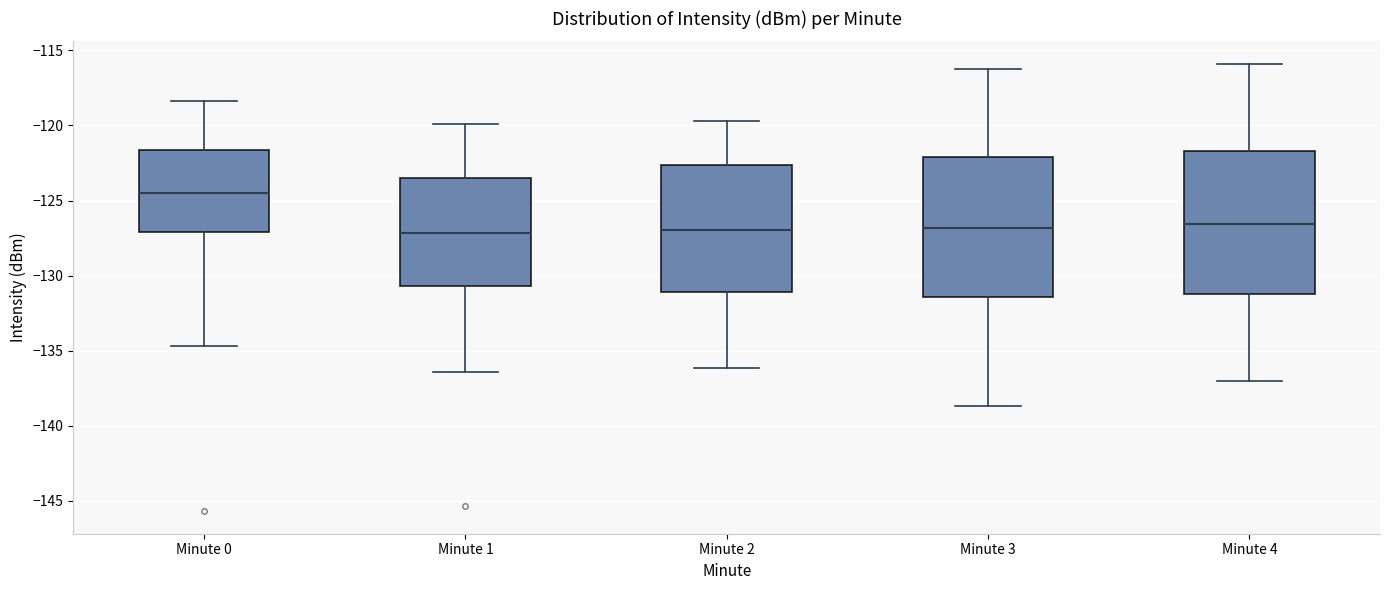

Which box's median line is the highest?

Minute 0